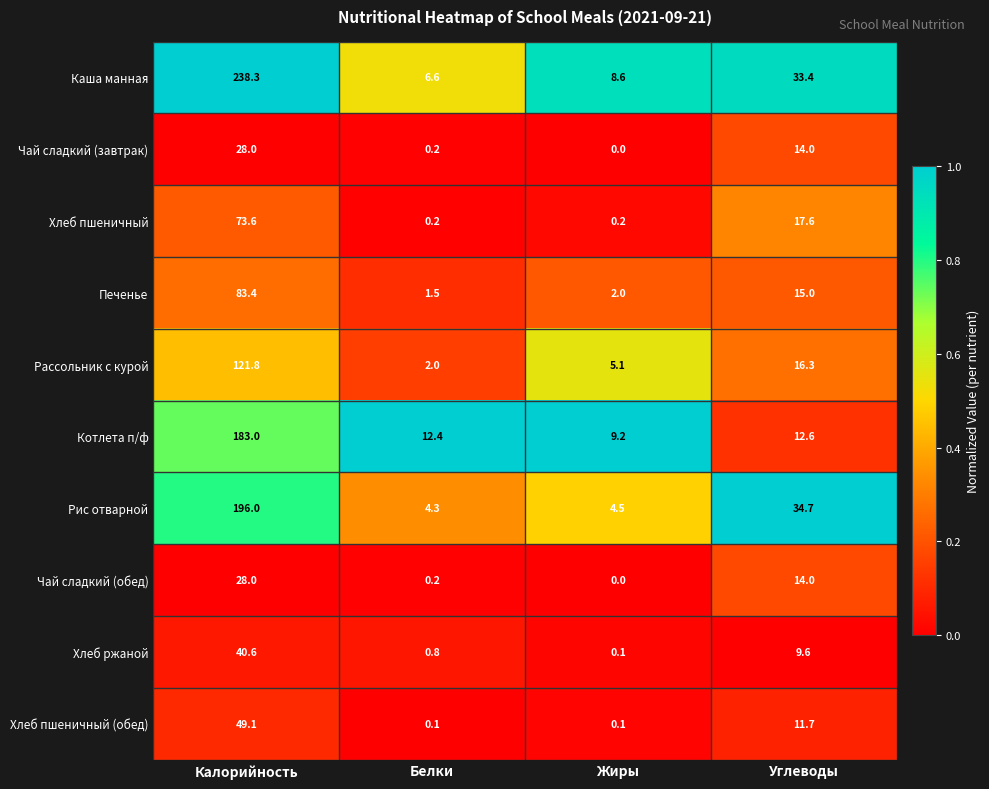

What is the difference between the highest and lowest values at Белки?

12.3